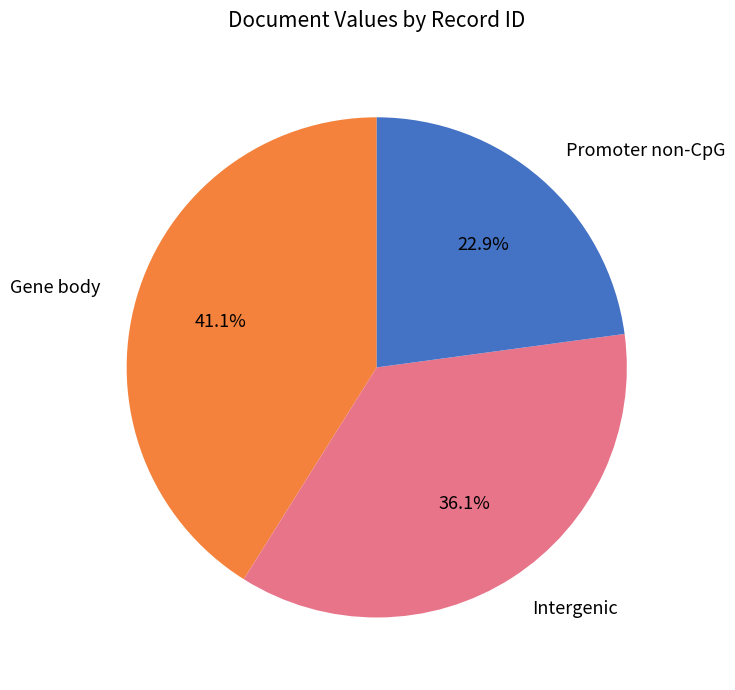

Is there a majority slice in this chart?

No